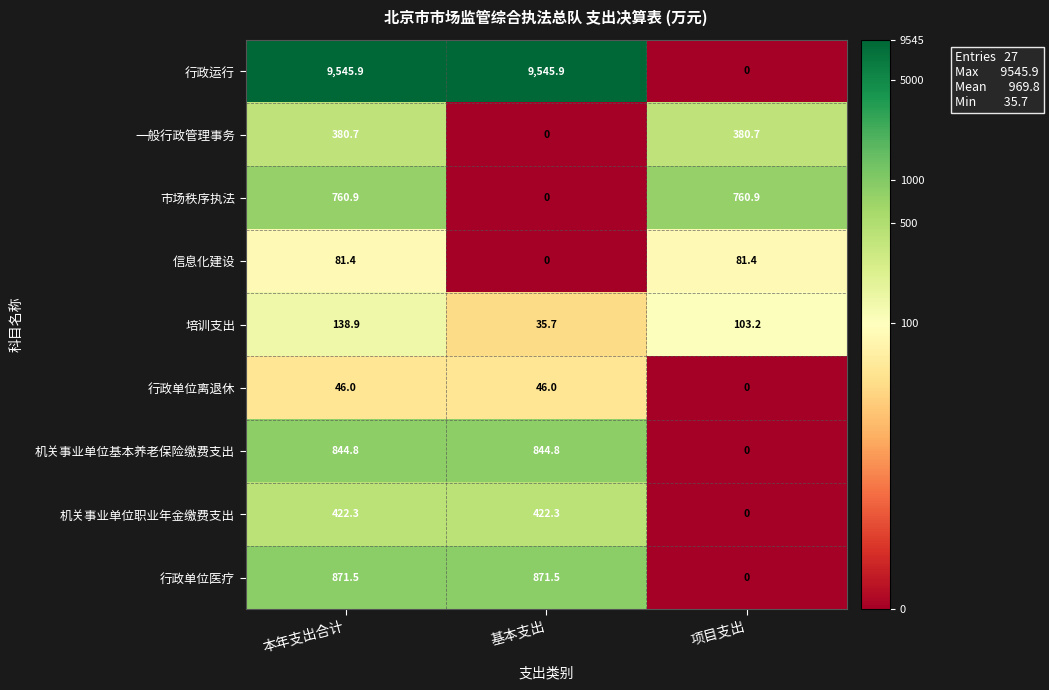

Which category has the lowest value in the 一般行政管理事务 series?

基本支出